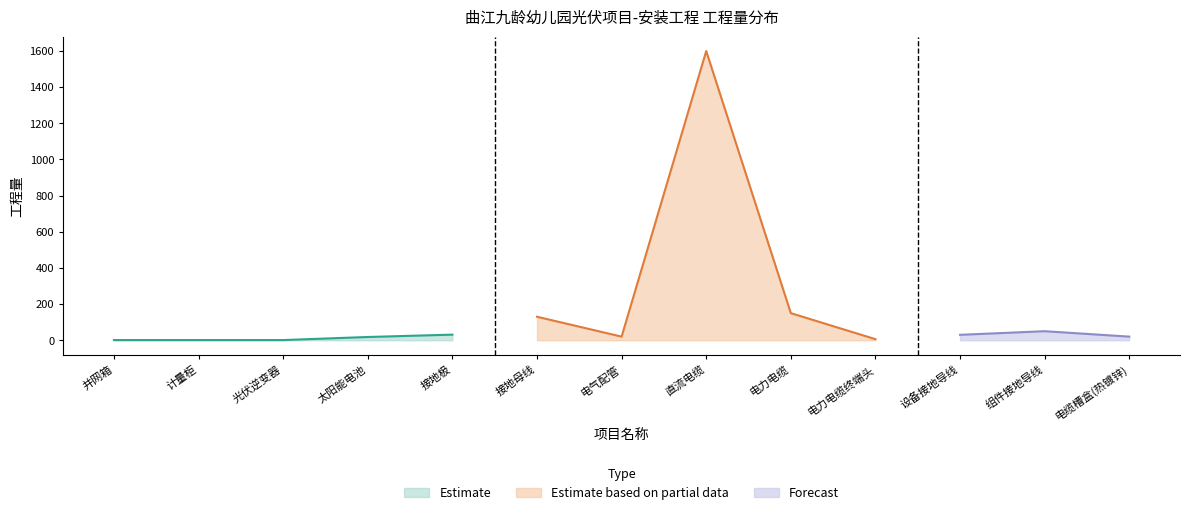

What is the maximum value shown in the chart?

1600